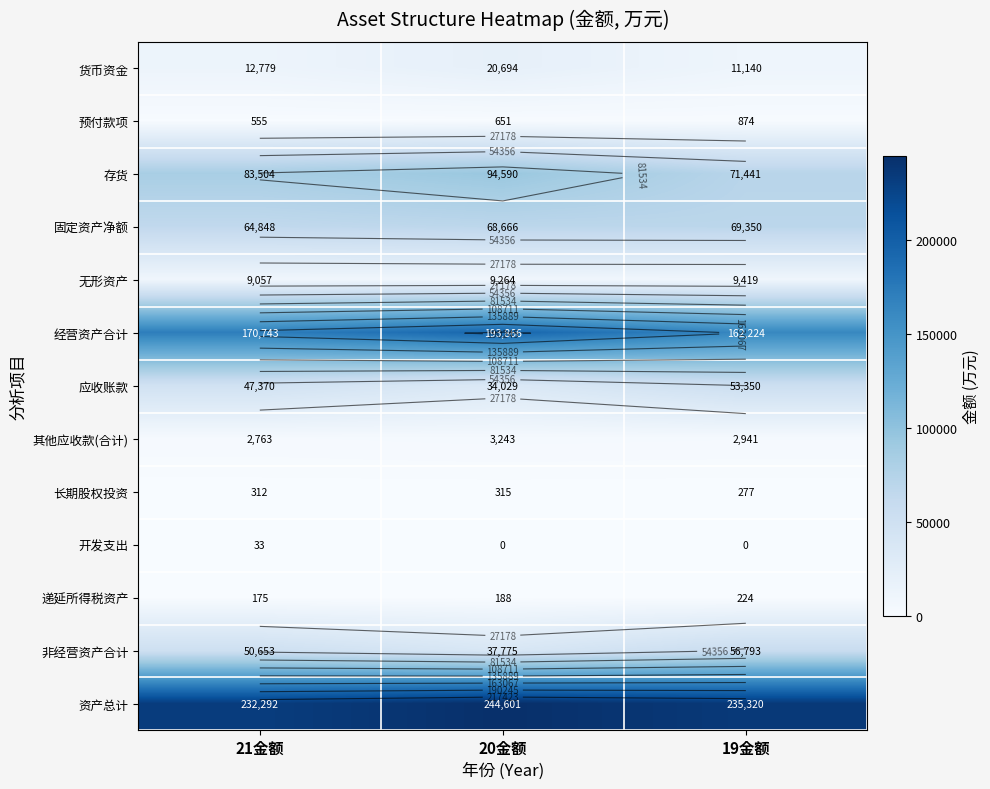

Rank the series at 20金额 from highest to lowest value.

资产总计, 经营资产合计, 存货, 固定资产净额, 非经营资产合计, 应收账款, 货币资金, 无形资产, 其他应收款(合计), 预付款项, 长期股权投资, 递延所得税资产, 开发支出